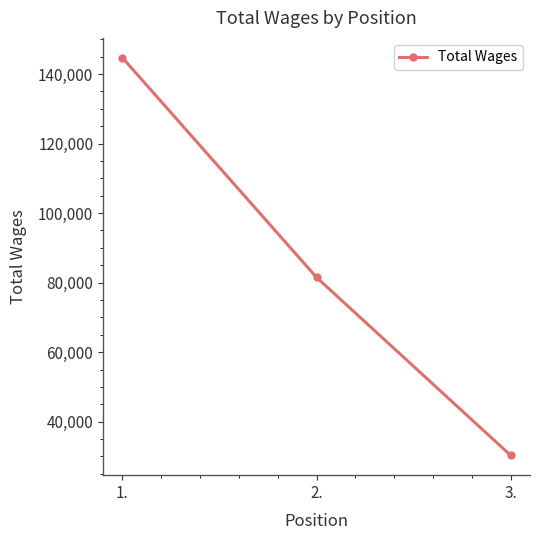

List the labels in order of value, largest first.

1., 2., 3.